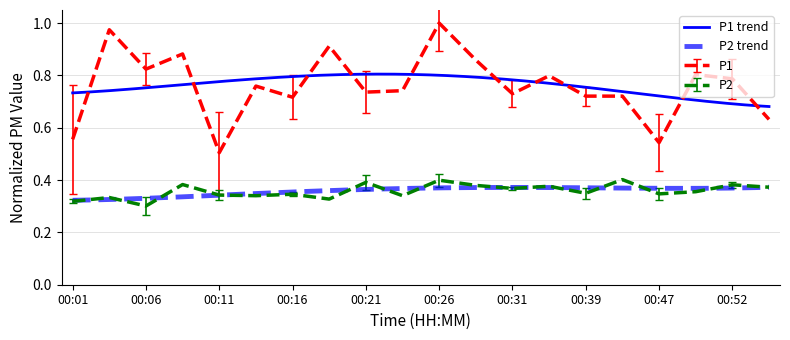

At which category does P2 reach its first local peak?

00:03